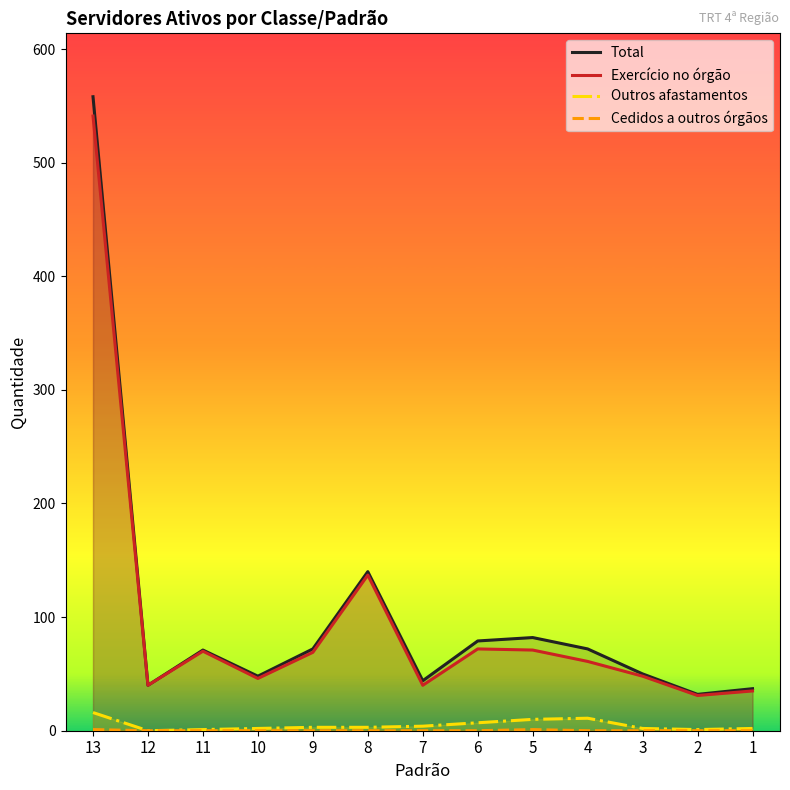

What is the greatest value displayed?

558